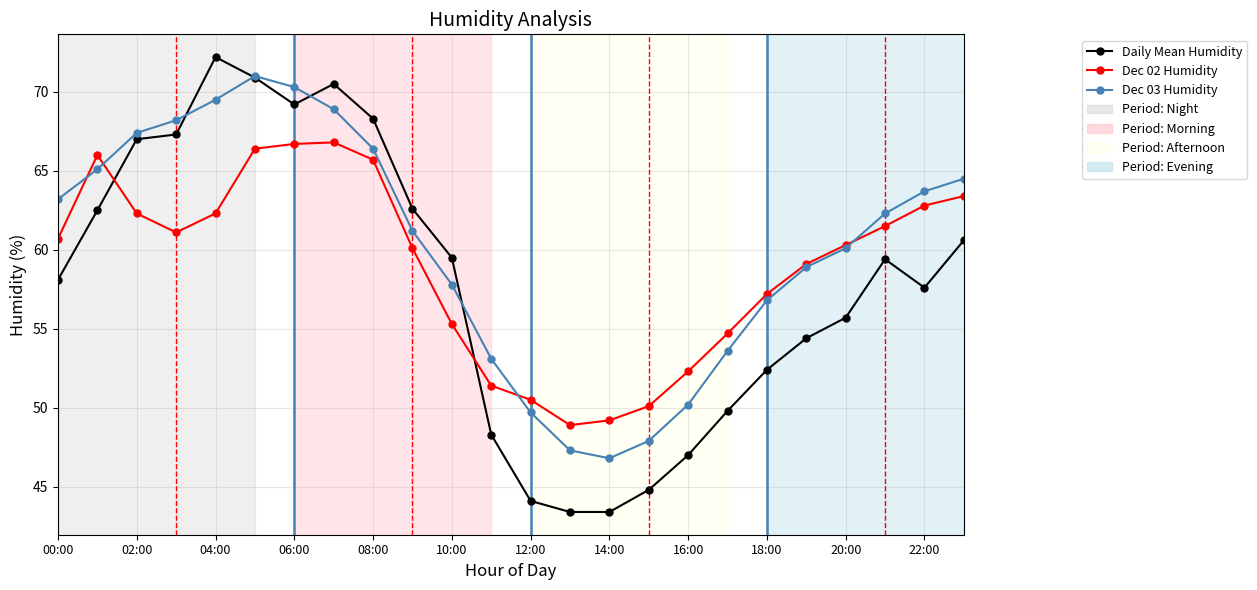

Count the number of data series in this chart.

3